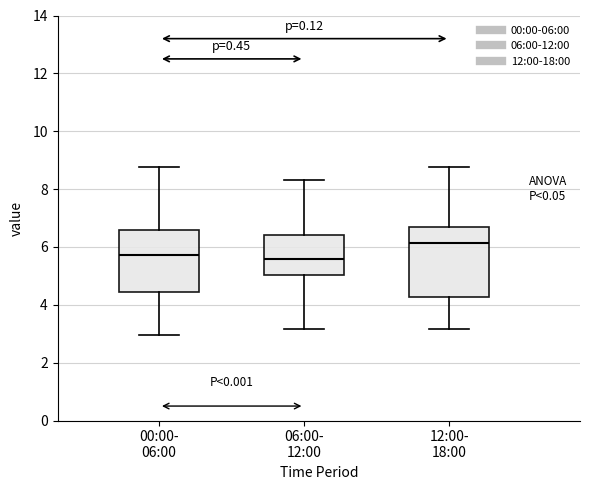

Which box is the tallest, from its lower edge to its upper edge?

12:00- 18:00